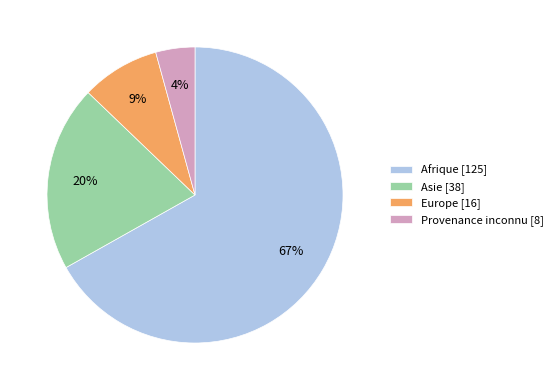

Does Afrique represent more than half of the total?

Yes